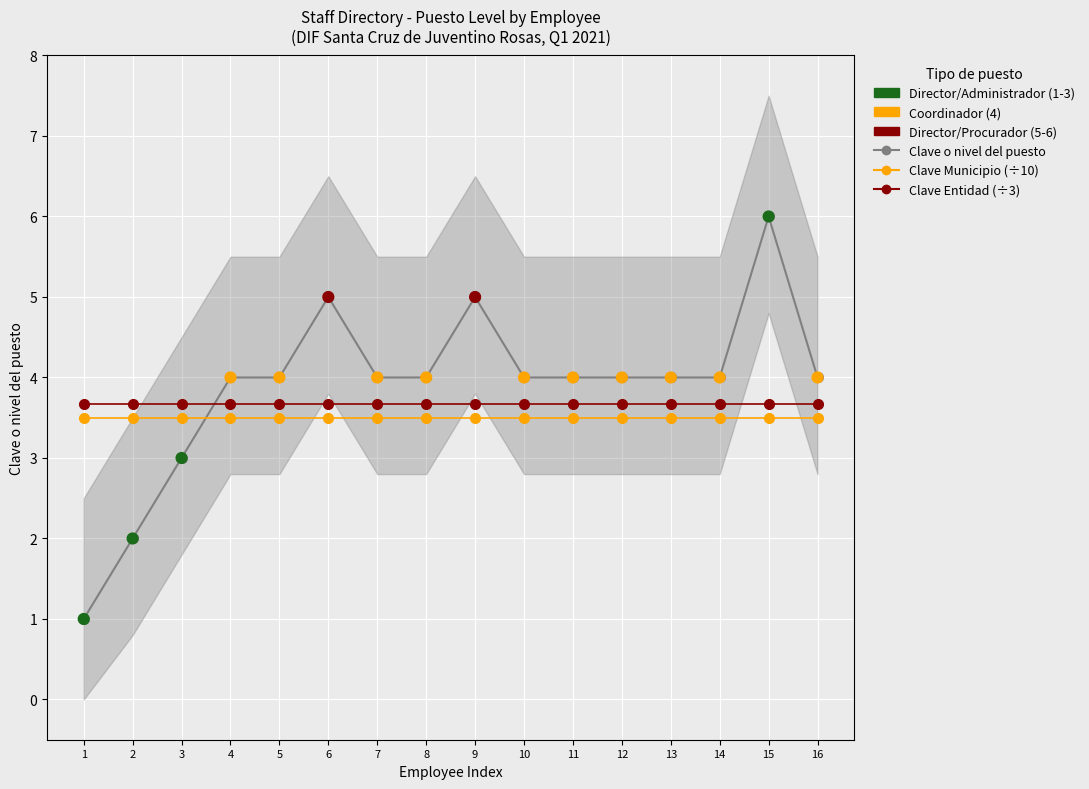

At how many categories does at least one series exceed 2?

16